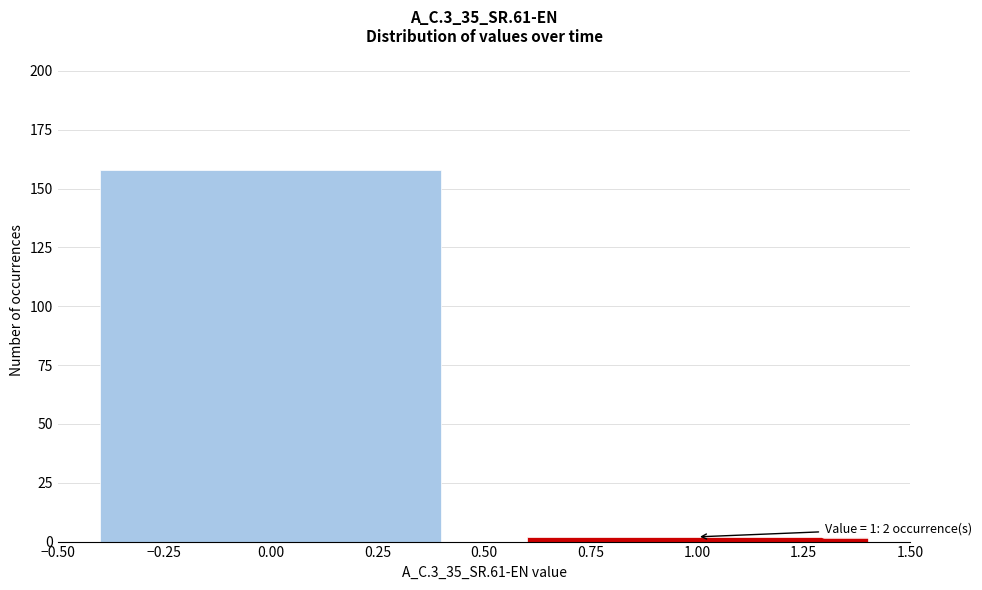

Reading left to right, list all the values displayed in this chart.

0.00=158	1.00=2